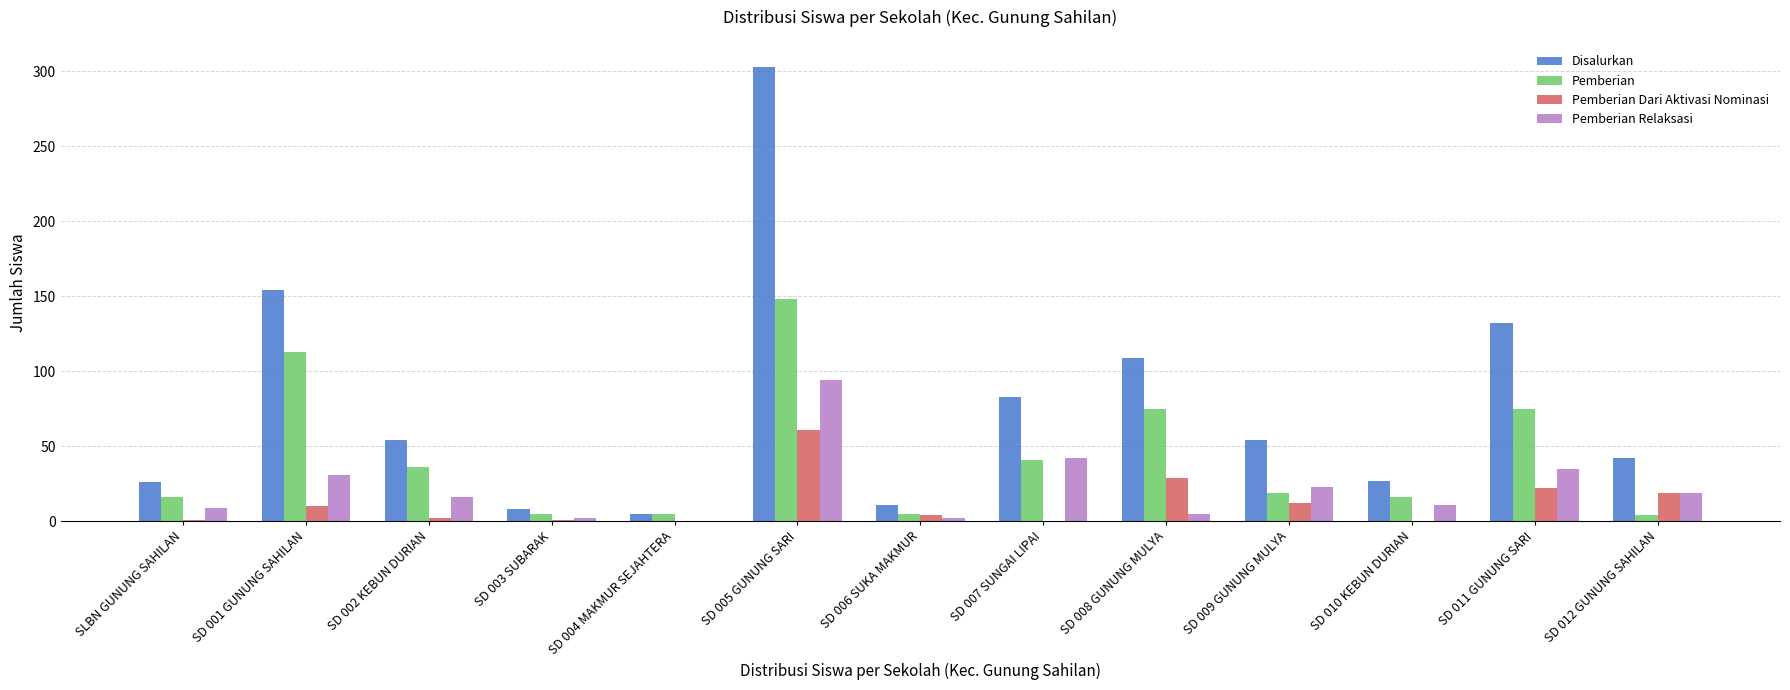

Are the bars grouped side by side (vs. stacked)?

Yes